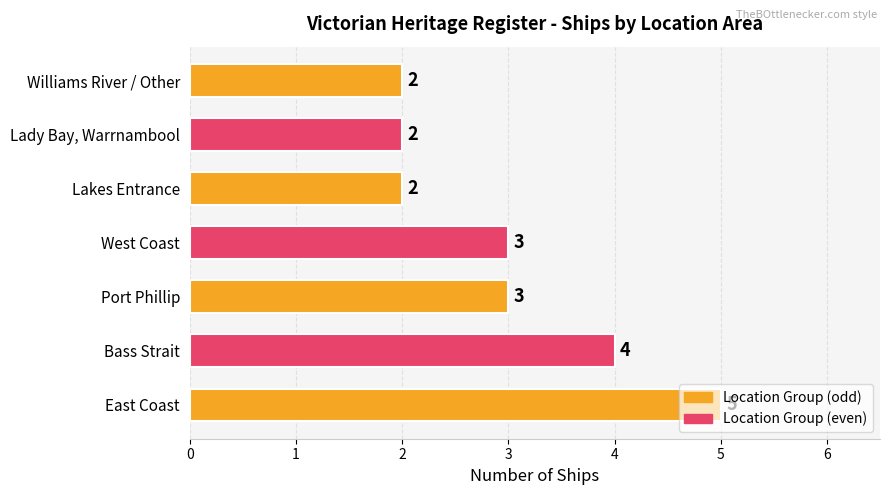

Read the value at Port Phillip.

3